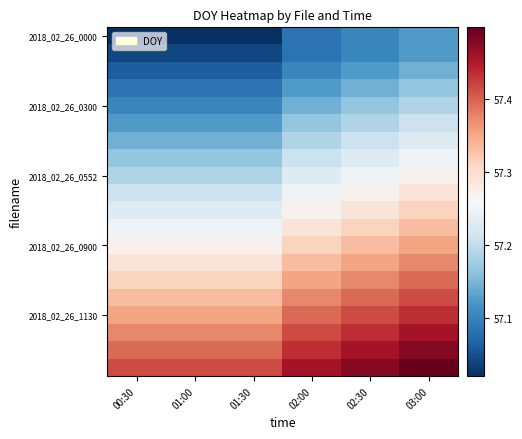

Between 02:30 and 01:30, which is larger?

02:30